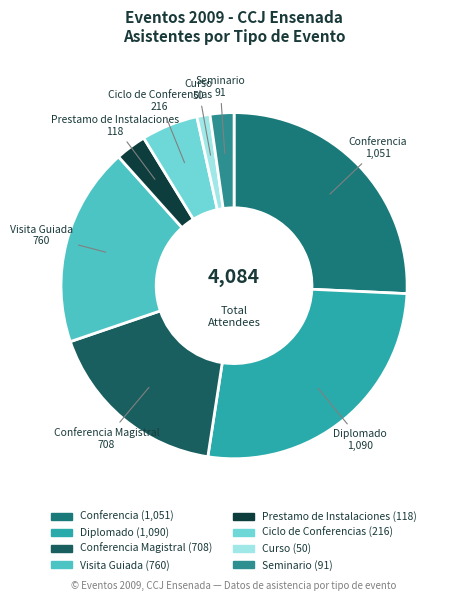

How many slices are in this pie chart?

8